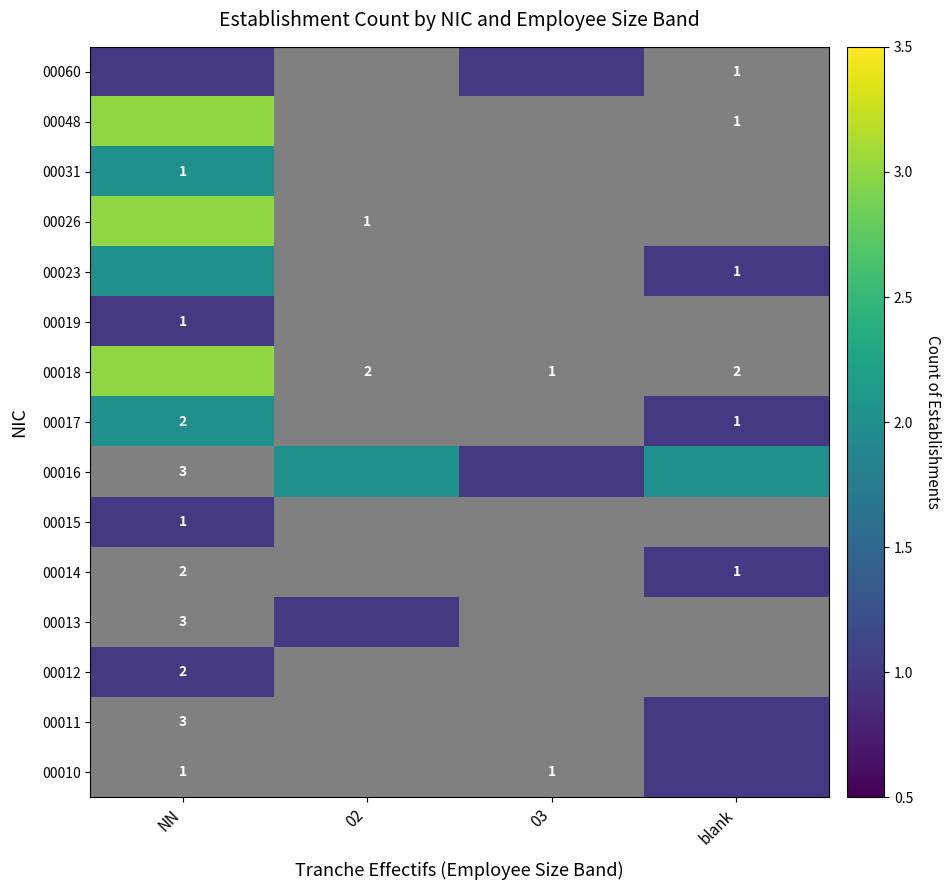

Rank the series at NN from lowest to highest value.

00016, 00014, 00013, 00011, 00010, 00060, 00019, 00015, 00012, 00031, 00023, 00017, 00048, 00026, 00018